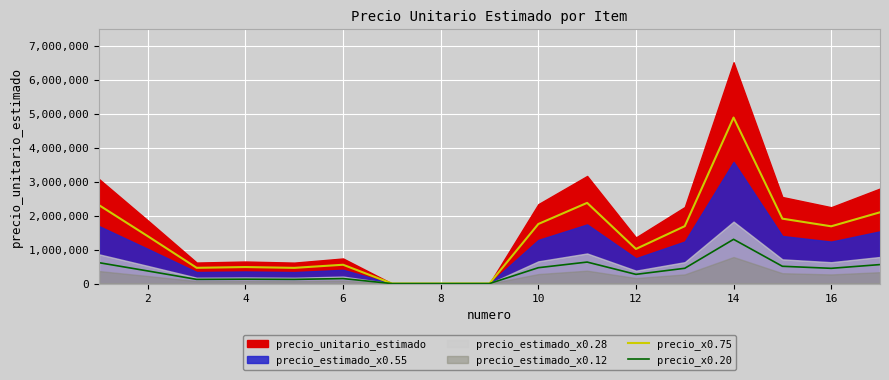

The value of precio_x0.75 at 10 is 1755000. True or false?

True